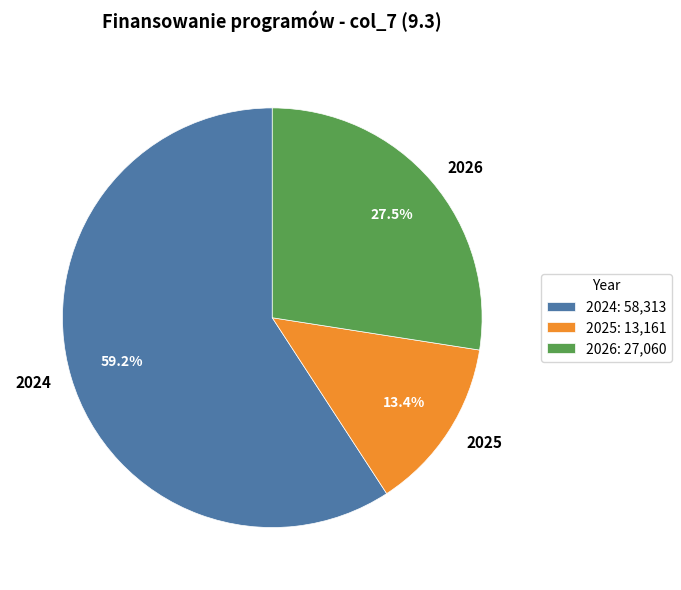

Is 2024 the majority of the pie?

Yes